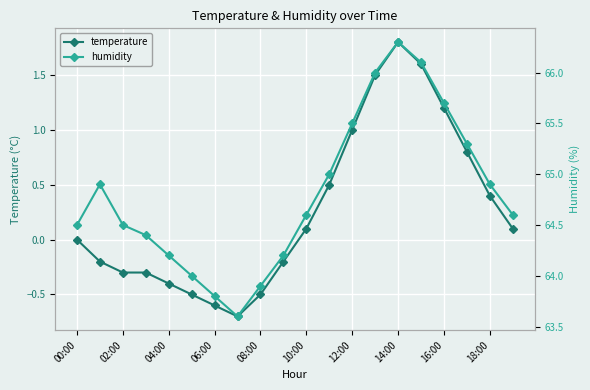

True or false: temperature has a value of 0.0 at 00:00.

True